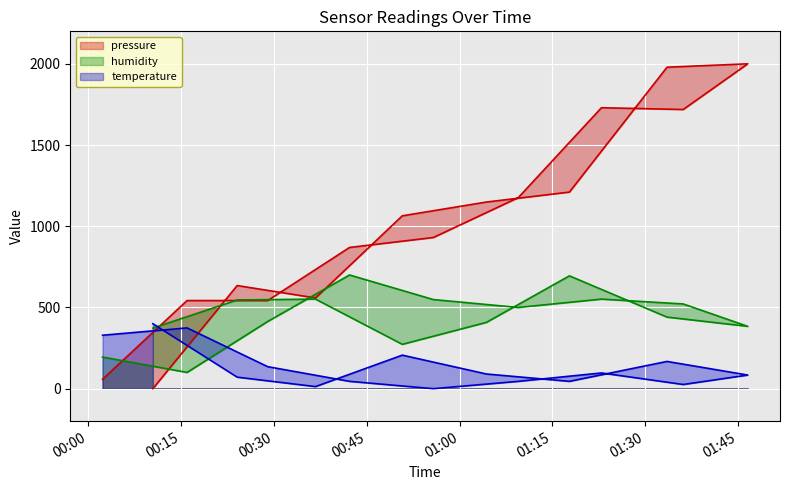

What is the total value across all series at 2023-01-29T00:15:57?

1016.7